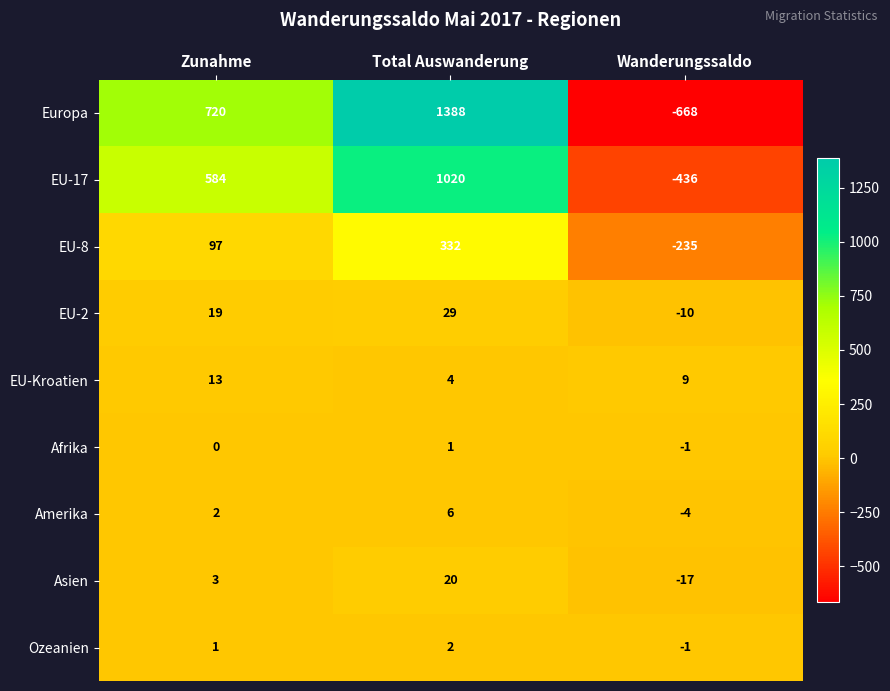

Rank the categories by EU-2 value from highest to lowest.

Total Auswanderung, Zunahme, Wanderungssaldo